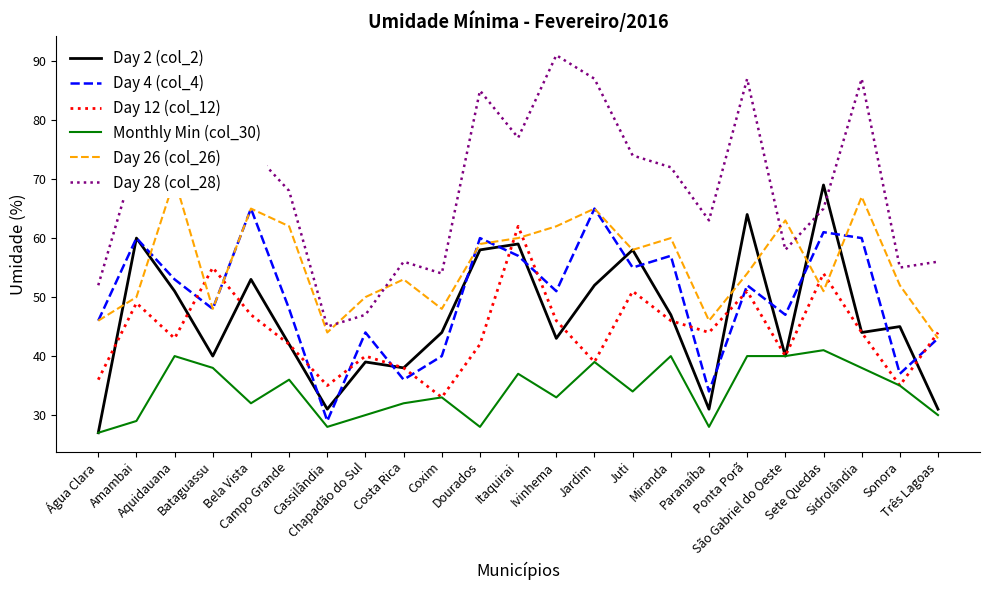

How many series are shown in this chart?

6